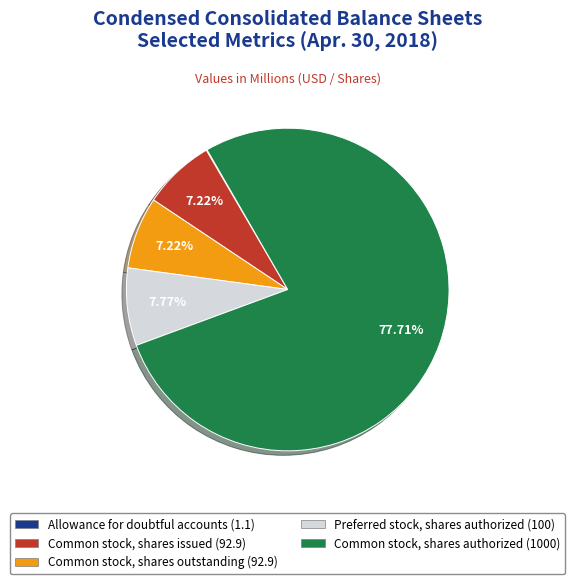

Which slice is the largest?

Common stock, shares authorized